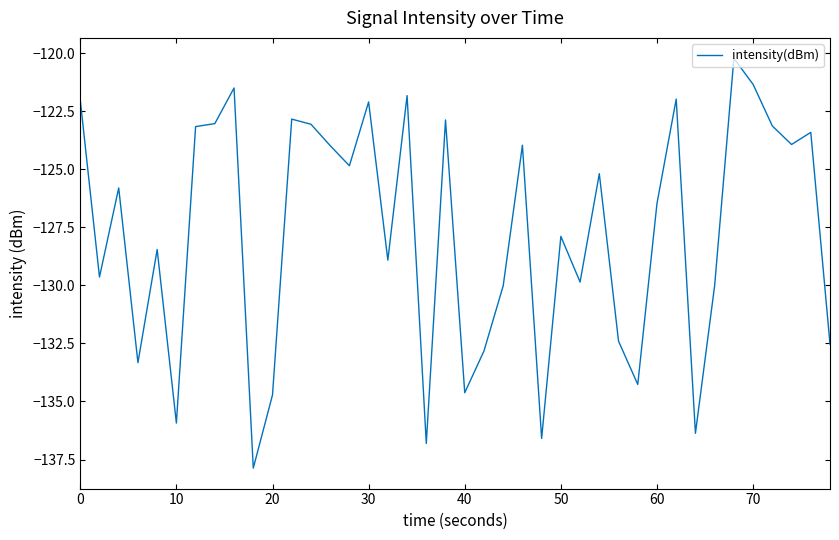

What is the greatest value displayed?

-120.2